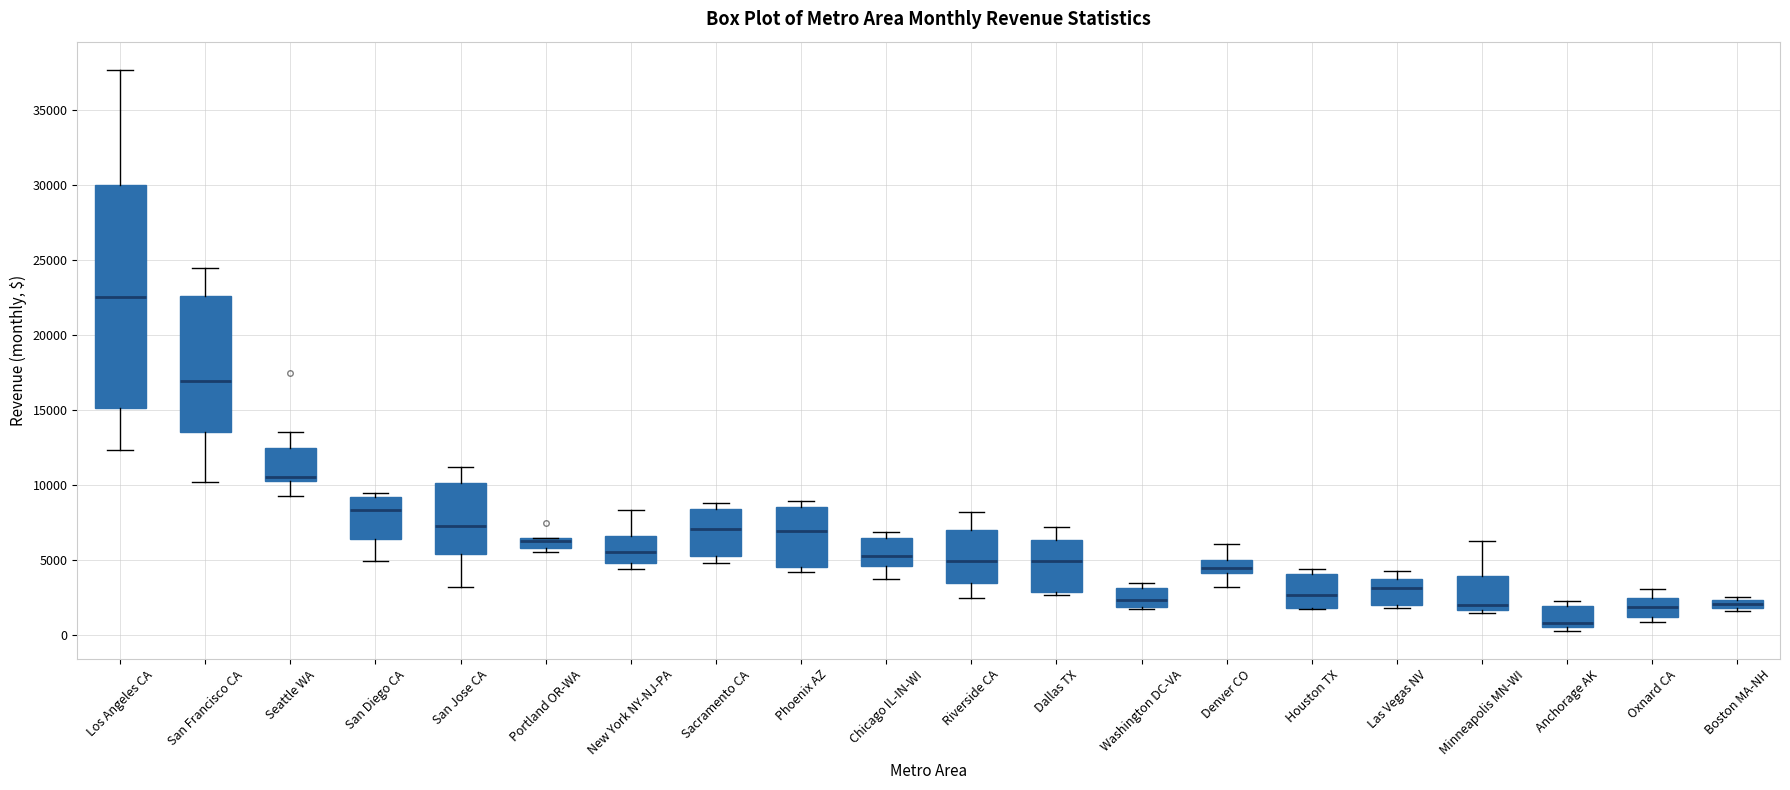

Where does the median line of the box for San Diego CA sit on the y-axis? The values are not printed on the chart, so give them approximately, as read against the axis.

8500